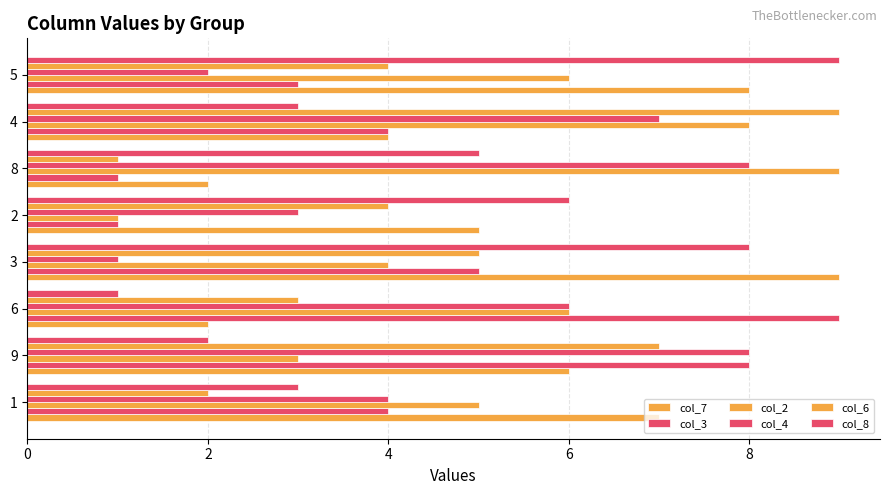

Is it true that col_2 equals 4 at 2?

False